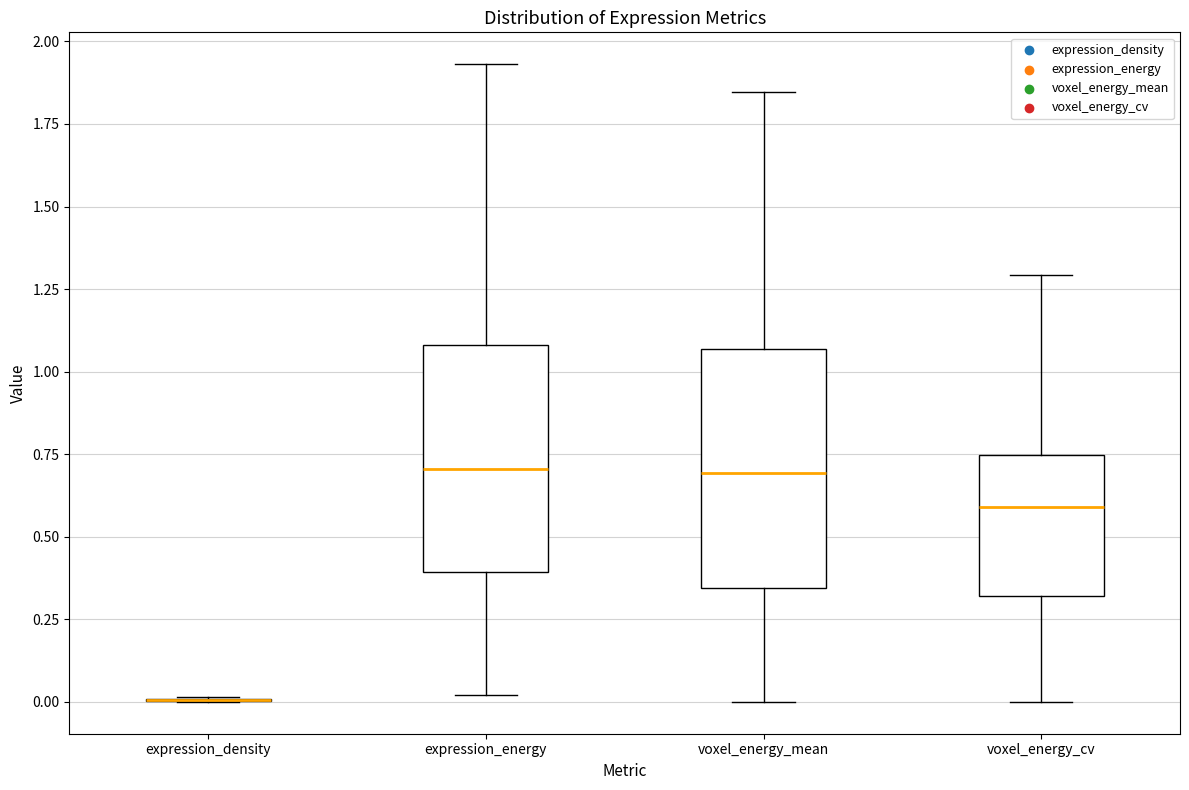

Reading left to right, transcribe this box plot: for each box, give where its median line is, the range the box spans, and where its two whiskers end, as read against the y-axis. The values are not printed on the chart, so give them approximately, as read against the axis.

expression_density: box collapsed to a line at 0.00, whiskers 0.00 to 0.00
expression_energy: median 0.70, box 0.40 to 1.10, whiskers 0.00 to 1.95
voxel_energy_mean: median 0.70, box 0.35 to 1.05, whiskers 0.00 to 1.85
voxel_energy_cv: median 0.60, box 0.30 to 0.75, whiskers 0.00 to 1.30